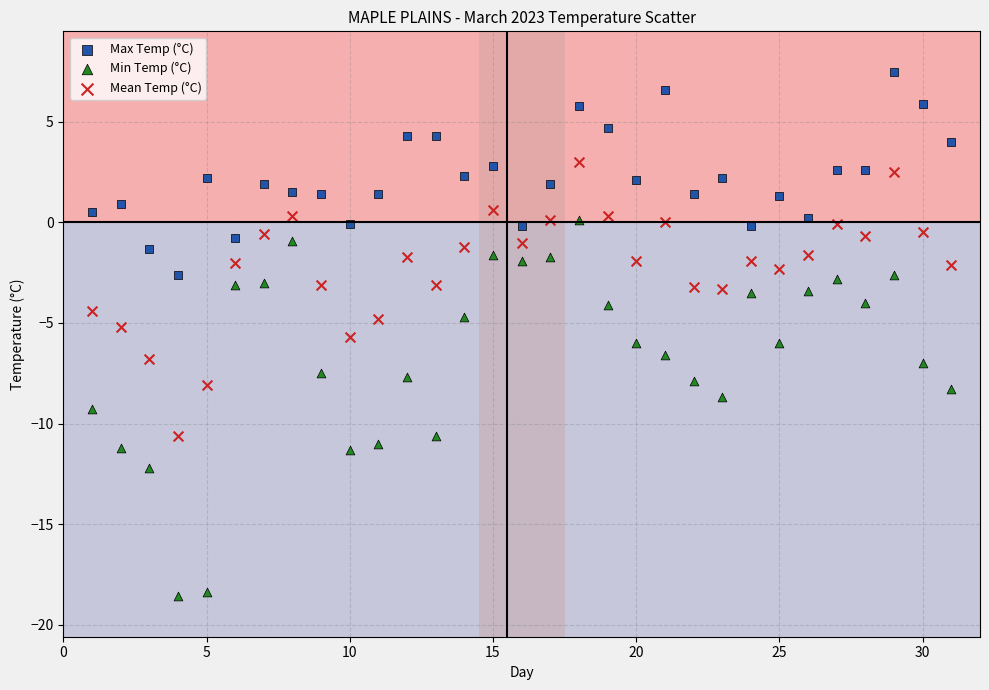

Which series has the largest Y range (max minus min)?

Min Temp (°C)